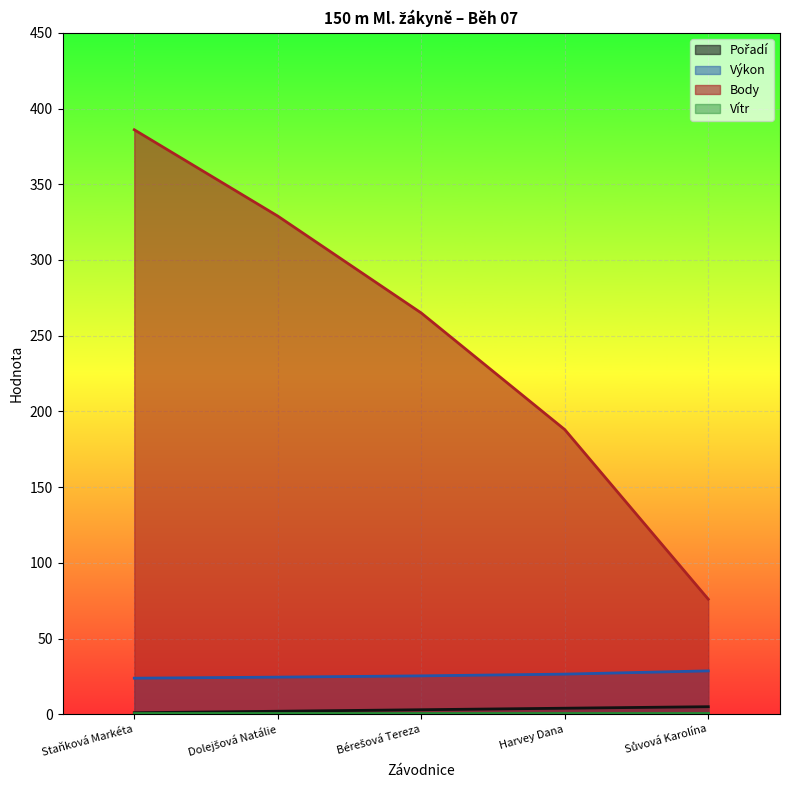

True or false: Body and Výkon intersect in this chart.

False